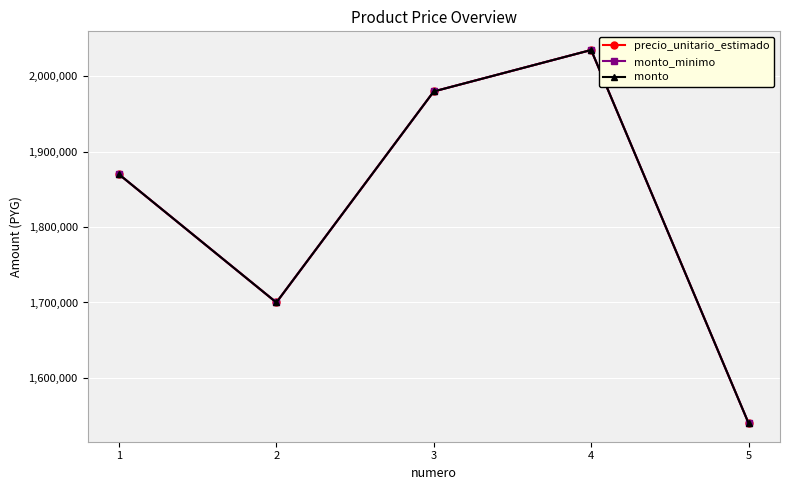

Reading right to left, what are all the values shown in this chart?

precio_unitario_estimado: 5=1540000	4=2035000	3=1980000	2=1700000	1=1870000
monto_minimo: 5=1540000	4=2035000	3=1980000	2=1700000	1=1870000
monto: 5=1540000	4=2035000	3=1980000	2=1700000	1=1870000